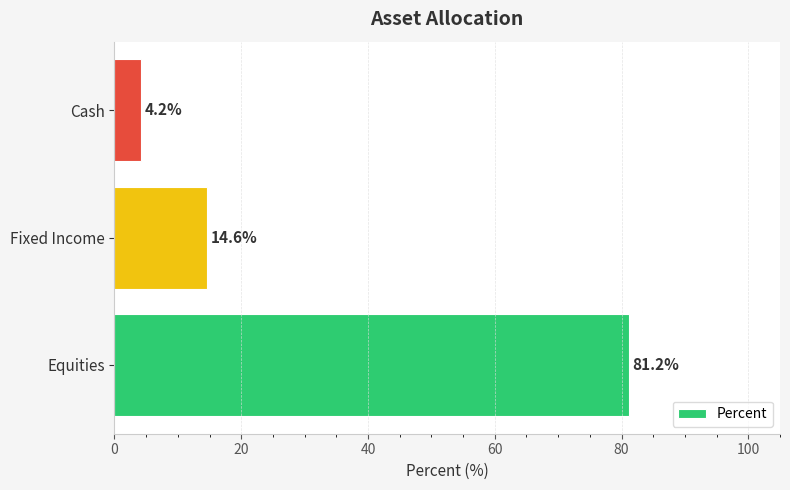

Rank the categories by value from highest to lowest.

Equities, Fixed Income, Cash